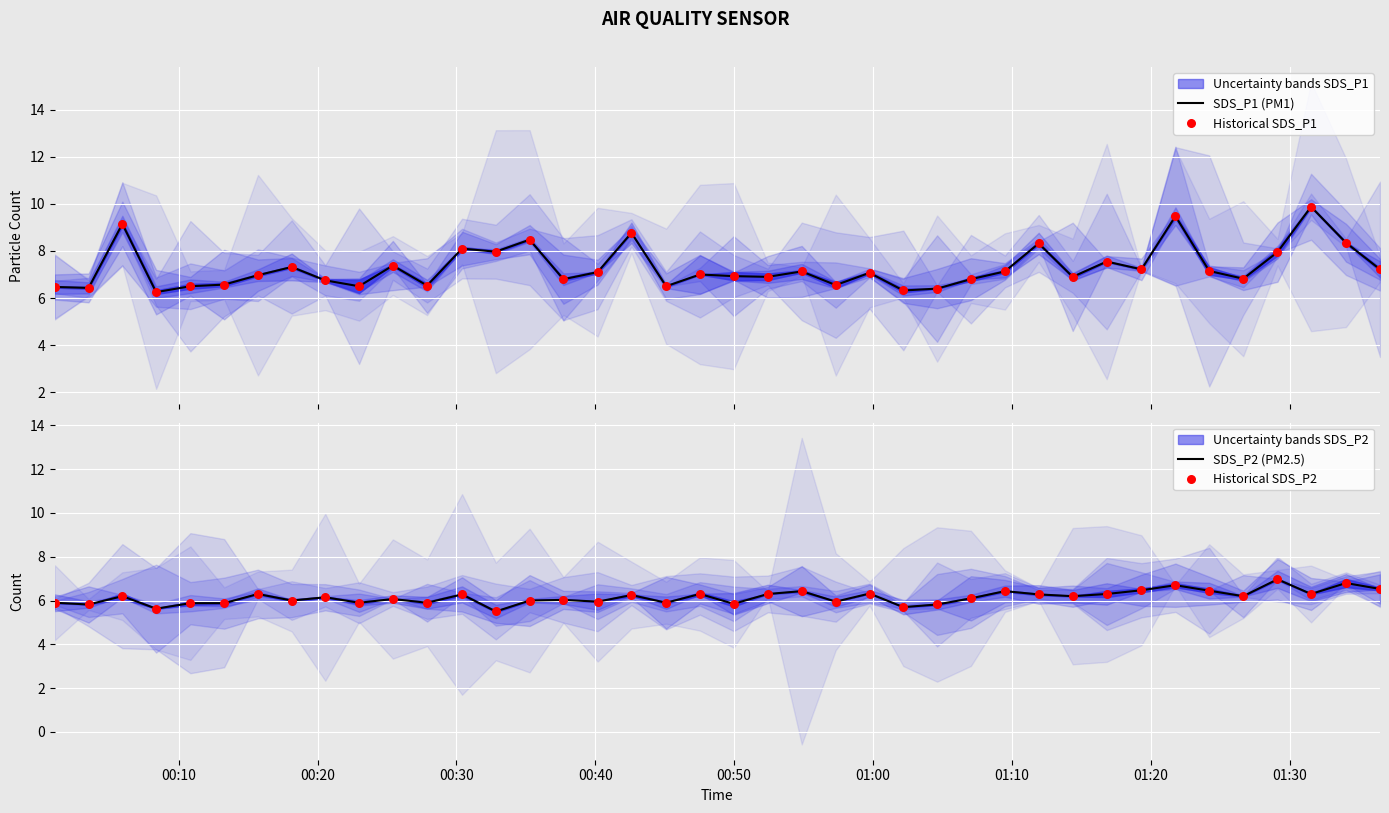

Which series has the largest total across all categories?

SDS_P1 (PM1)